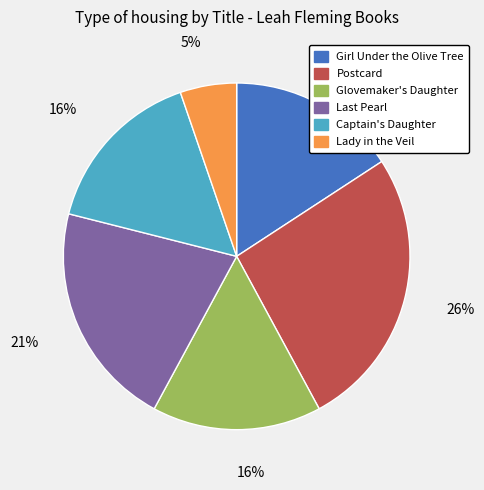

Is it true that Lady in the Veil is 5% of the pie?

True